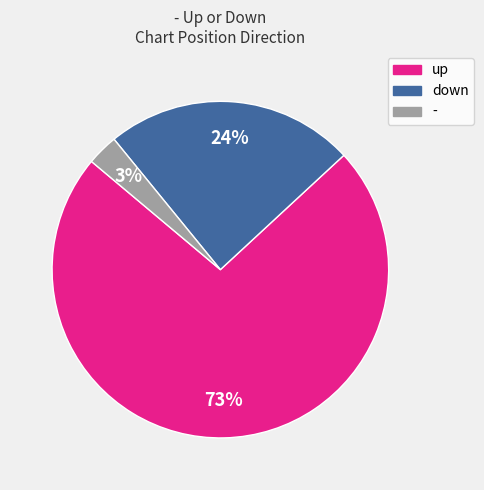

The down slice represents 24% of the pie. True or false?

True